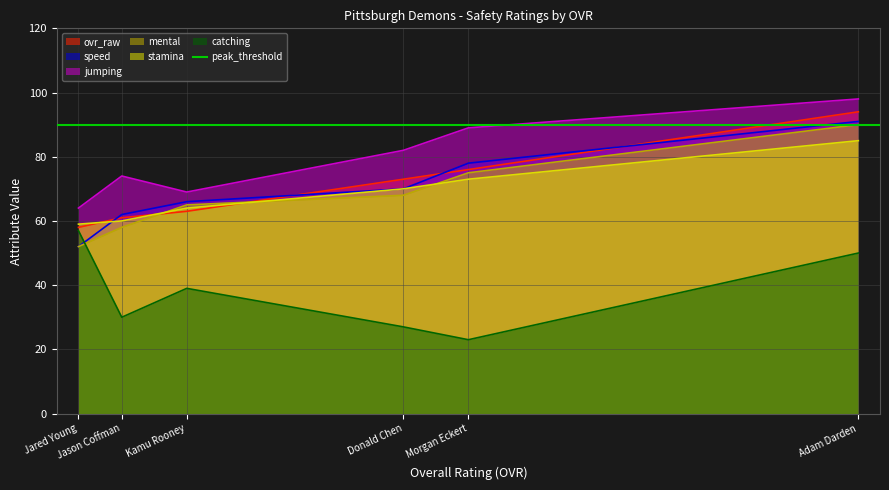

Which category has the lowest value in the jumping series?

Jared Young